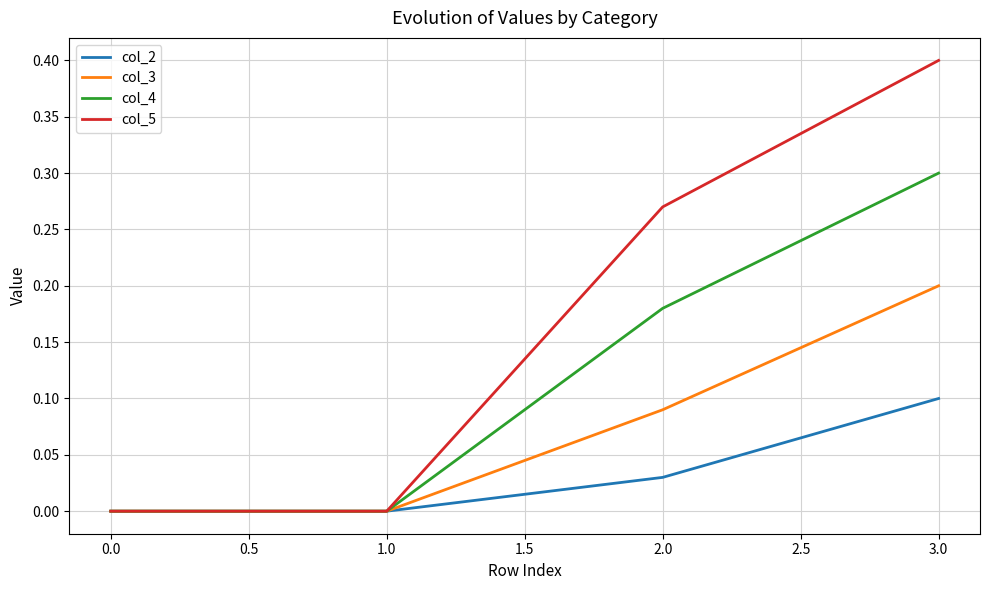

Which series changed the most between 0.0 and 3.0?

col_5